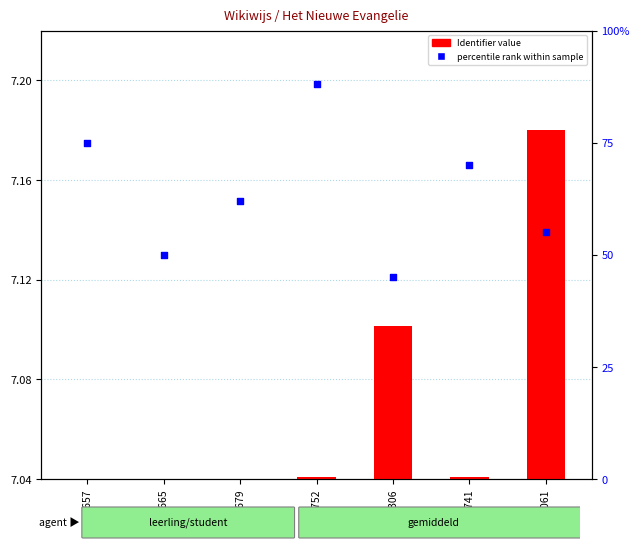

What are all the series names shown in the legend?

Identifier value, percentile rank within sample